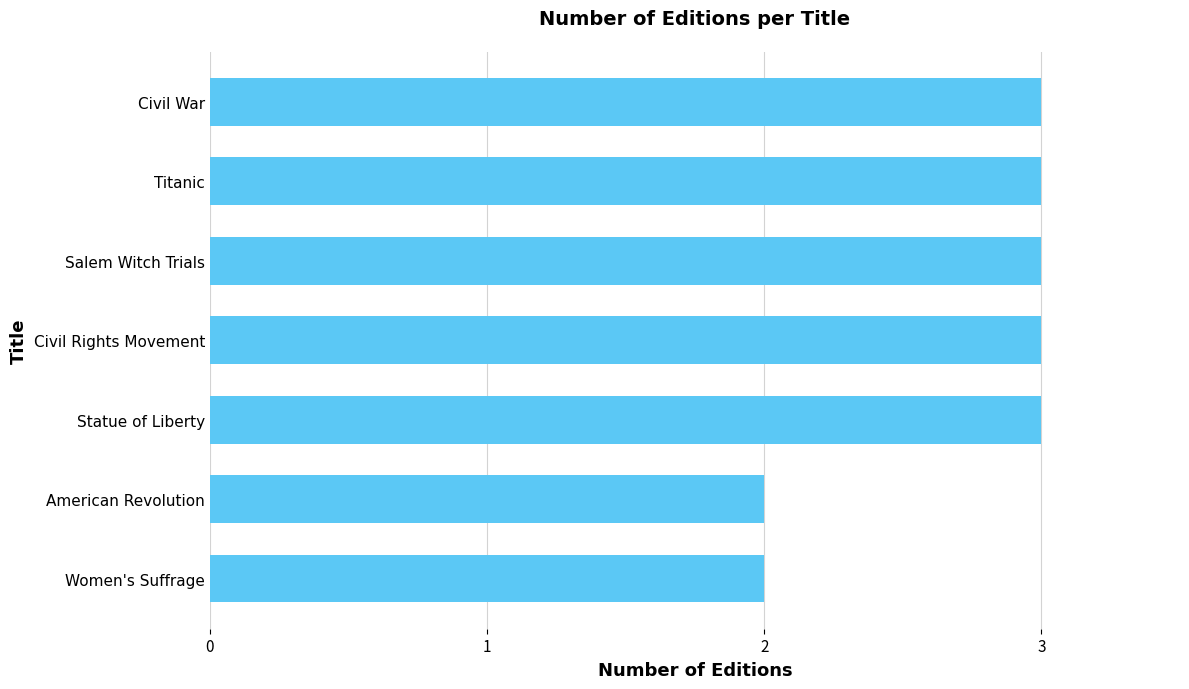

What is the sum of the values at Civil War and Salem Witch Trials?

6